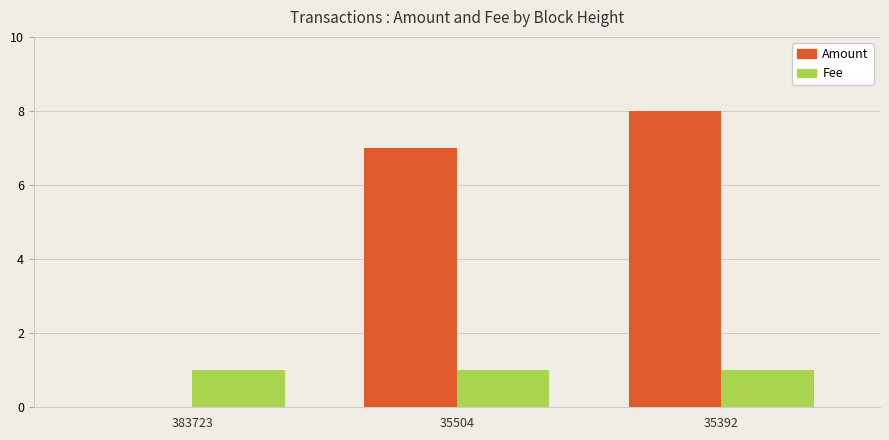

What is the spread (max minus min) of values at 35392?

7